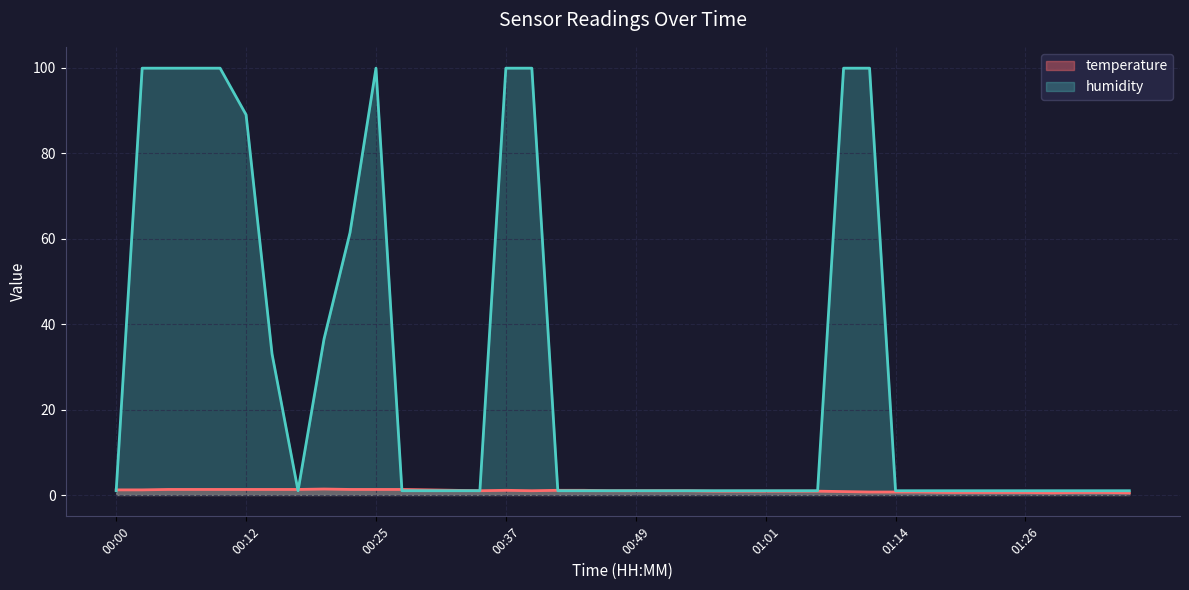

Reading left to right, what are all the values shown in this chart?

temperature: 1.2	1.2	1.3	1.3	1.3	1.3	1.3	1.3	1.4	1.3	1.3	1.3	1.2	1.1	1.0	1.1	1.0	1.1	1.1	1.0	1.0	1.0	1.0	0.9	0.9	0.9	0.9	0.9	0.8	0.7	0.7	0.7	0.6	0.6	0.6	0.6	0.5	0.6	0.6	0.5
humidity: 1.0	99.9	99.9	99.9	99.9	89.0	33.0	1.0	36.5	61.4	99.9	1.0	1.0	1.0	1.0	99.9	99.9	1.0	1.0	1.0	1.0	1.0	1.0	1.0	1.0	1.0	1.0	1.0	99.9	99.9	1.0	1.0	1.0	1.0	1.0	1.0	1.0	1.0	1.0	1.0